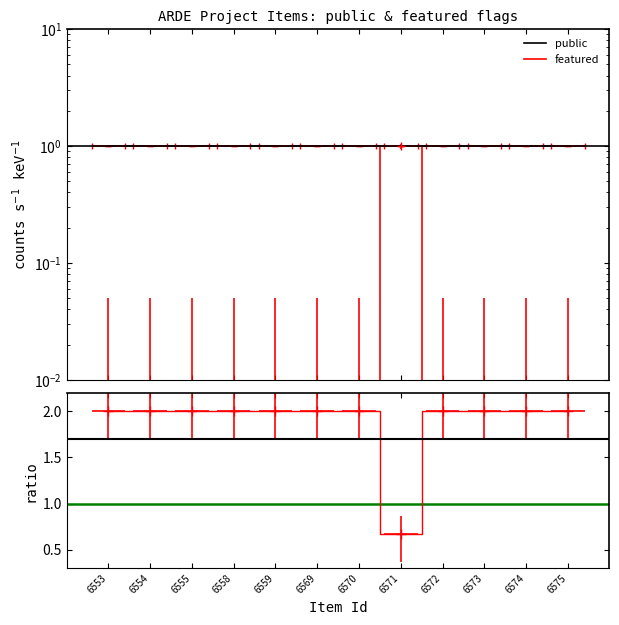

Where is the data nearest to the value 0?

6553